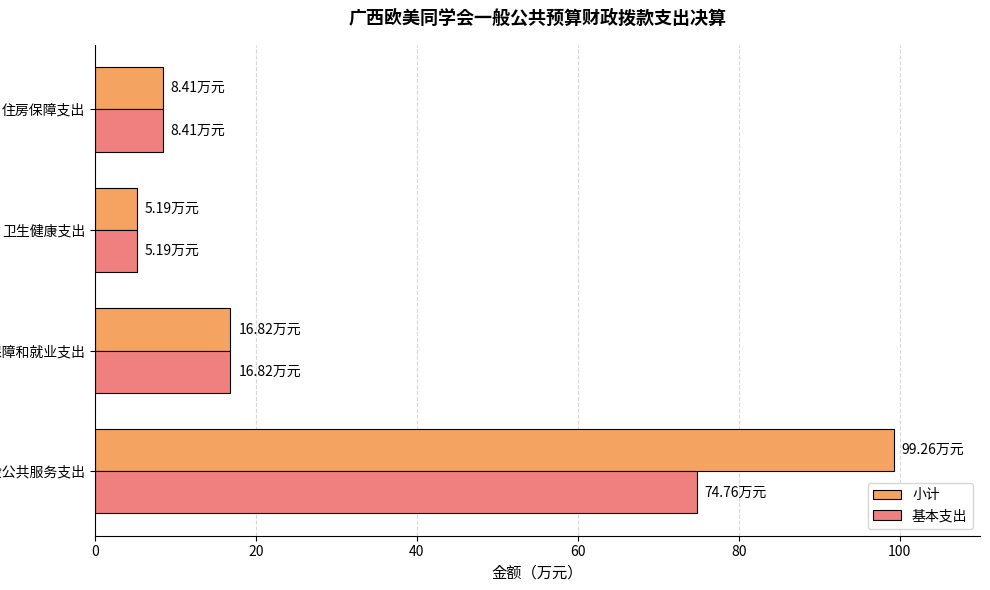

What are all the series names shown in the legend?

小计, 基本支出